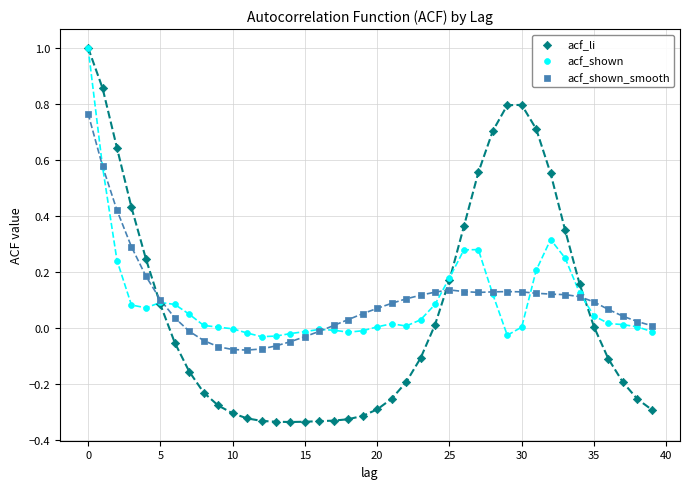

Which series contains the lowest Y value?

acf_li